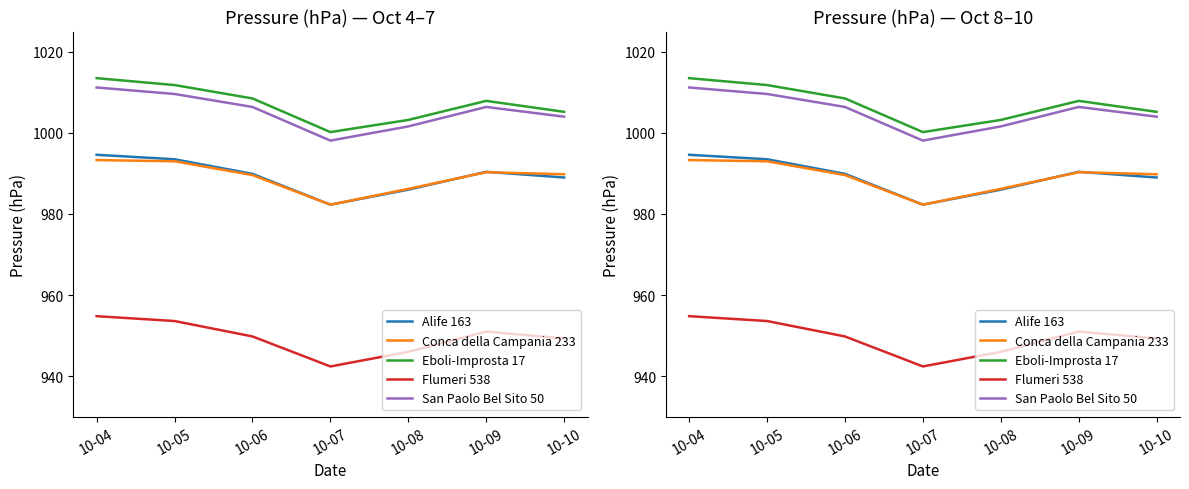

Is it true that Conca della Campania 233 equals 989.6 at 10-06?

True